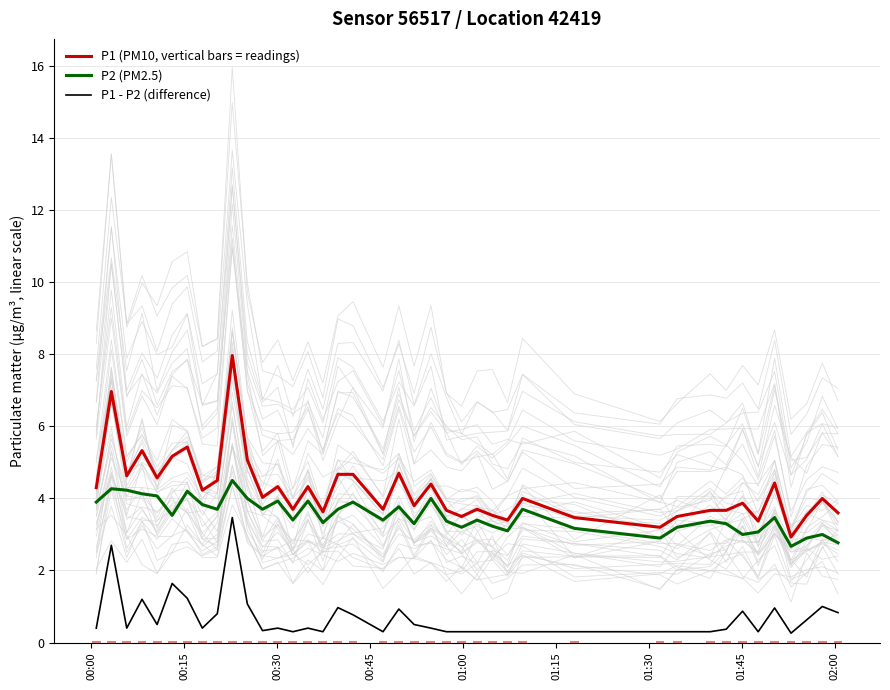

Reading right to left, transcribe all the data shown in this chart.

P1 (PM10, vertical bars = readings): 3.6	4.0	3.5	2.9	4.4	3.4	3.9	3.7	3.7	3.5	3.2	3.5	4.0	3.4	3.5	3.7	3.5	3.7	4.4	3.8	4.7	3.7	4.7	4.7	3.6	4.3	3.7	4.3	4.0	5.1	8.0	4.5	4.2	5.4	5.2	4.6	5.3	4.6	7.0	4.3
P2 (PM2.5): 2.8	3.0	2.9	2.7	3.5	3.1	3.0	3.3	3.4	3.2	2.9	3.2	3.7	3.1	3.2	3.4	3.2	3.4	4.0	3.3	3.8	3.4	3.9	3.7	3.3	3.9	3.4	3.9	3.7	4.0	4.5	3.7	3.8	4.2	3.5	4.1	4.1	4.2	4.3	3.9
P1 - P2 (difference): 0.8	1.0	0.6	0.3	1.0	0.3	0.9	0.4	0.3	0.3	0.3	0.3	0.3	0.3	0.3	0.3	0.3	0.3	0.4	0.5	0.9	0.3	0.8	1.0	0.3	0.4	0.3	0.4	0.3	1.1	3.5	0.8	0.4	1.2	1.6	0.5	1.2	0.4	2.7	0.4